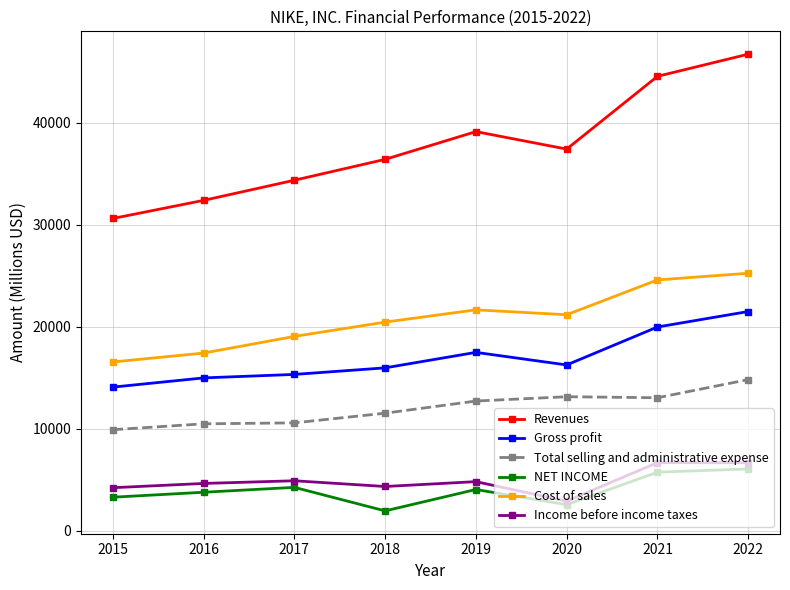

At which category is the sum across all series the highest?

2022